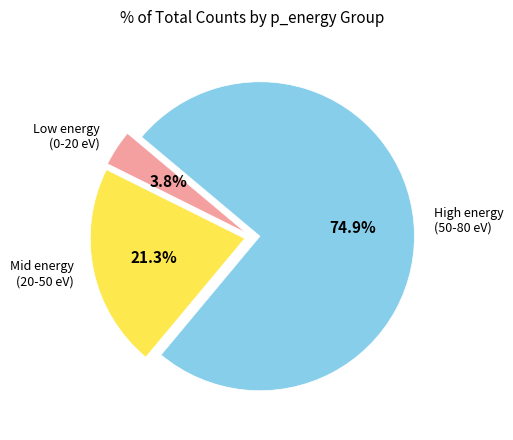

Does any single category account for the majority?

Yes